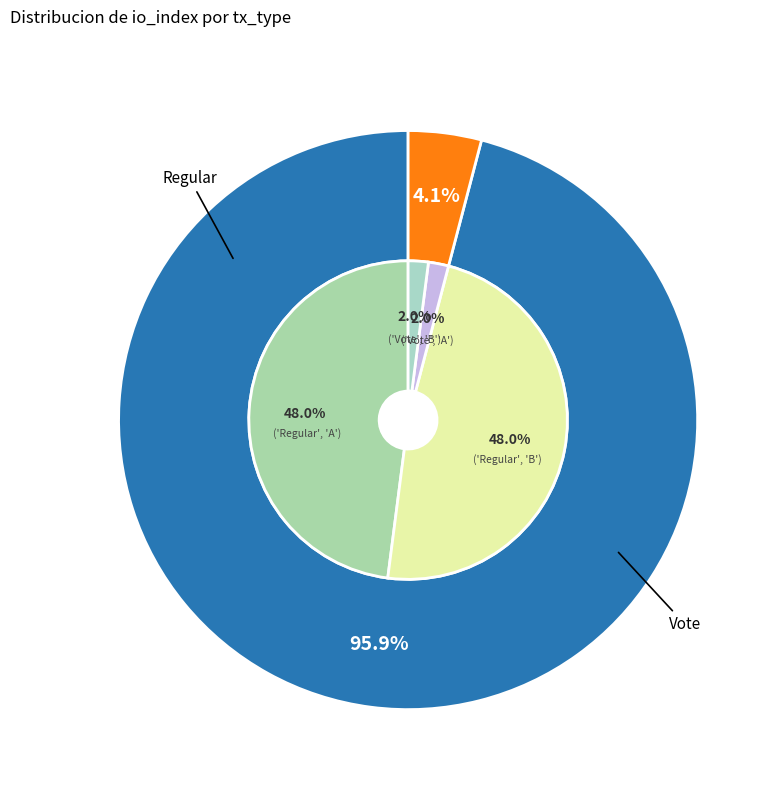

What is the total percentage of Vote (io_index=2) and Regular (io_index=47)?

100.0%